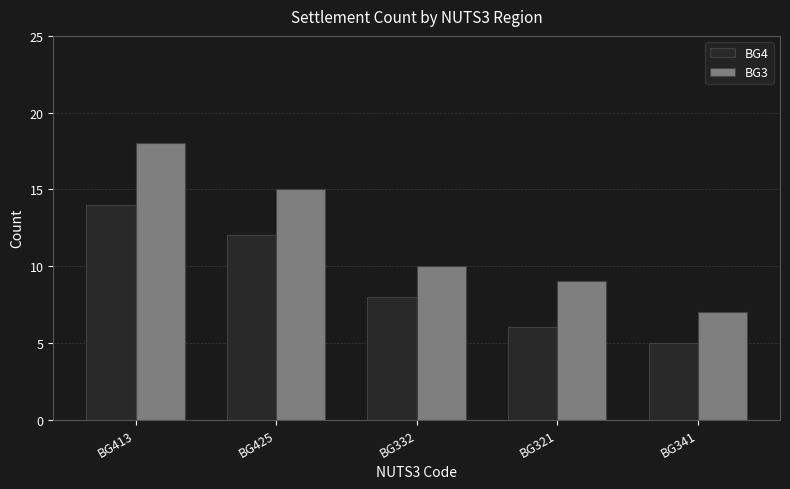

Which category has the lowest value across all series?

BG341